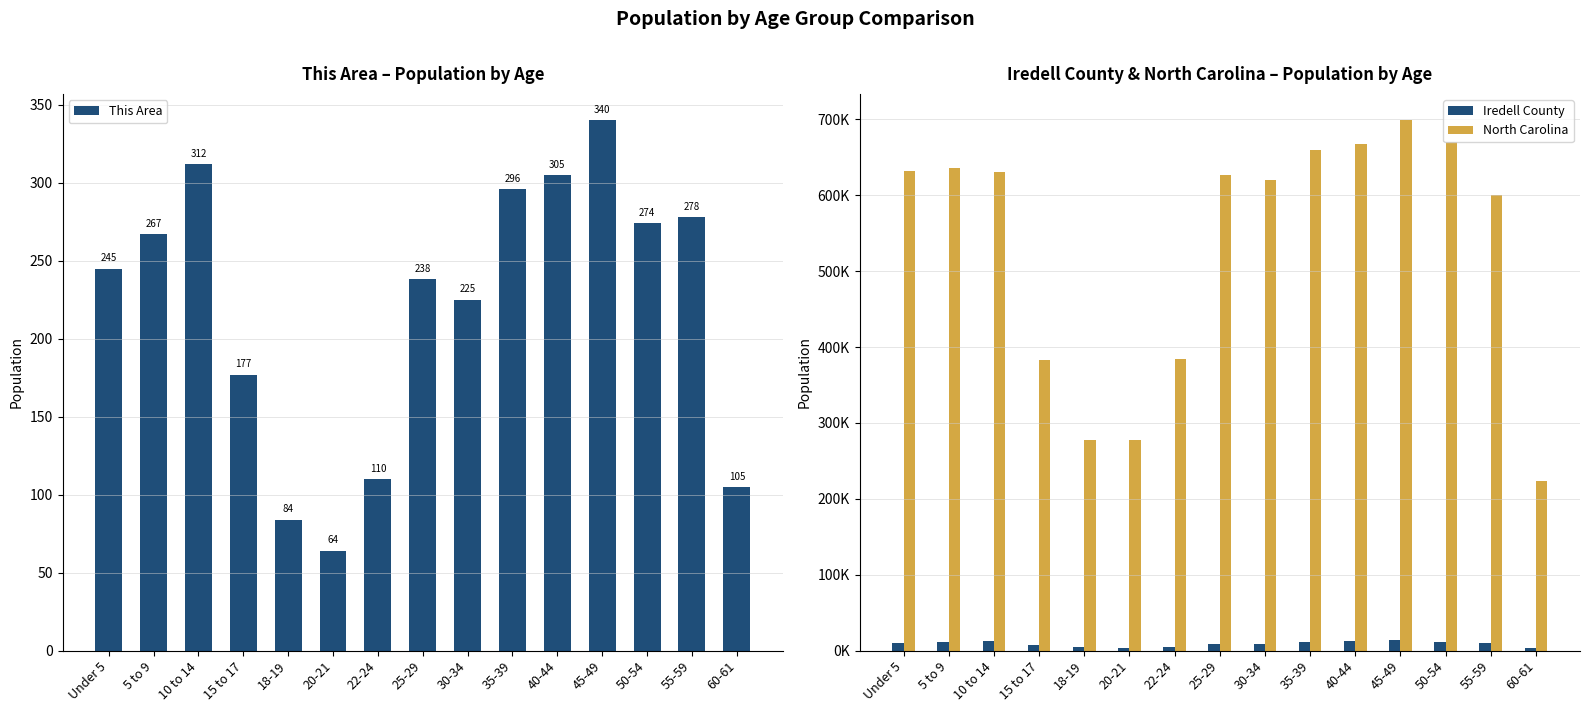

What are all the series names shown in the legend?

This Area, Iredell County, North Carolina